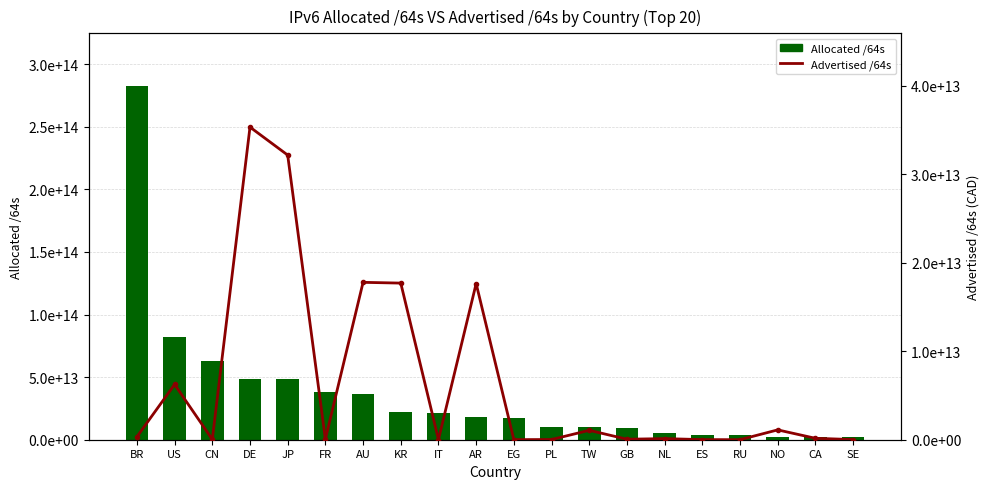

The Allocated /64s series shows 17635135782912 at EG. True or false?

True